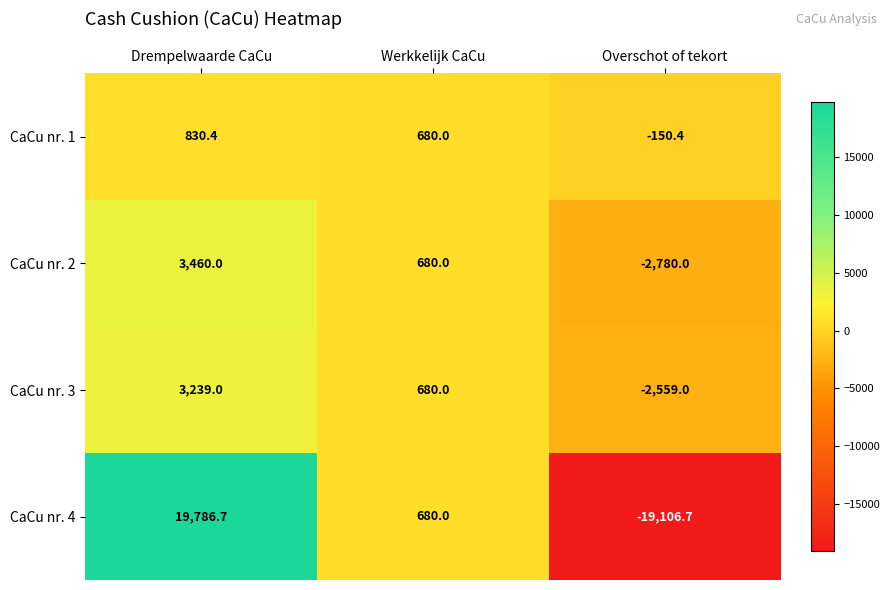

What is the difference between the highest and lowest values at Drempelwaarde CaCu?

18956.3